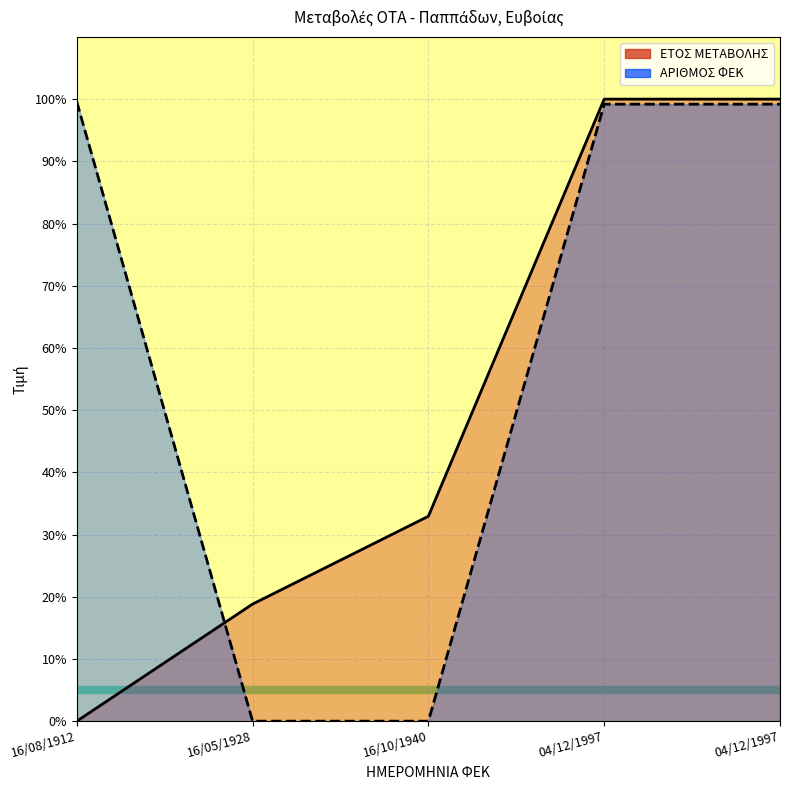

What is the label of the 2nd point from the right?

04/12/1997